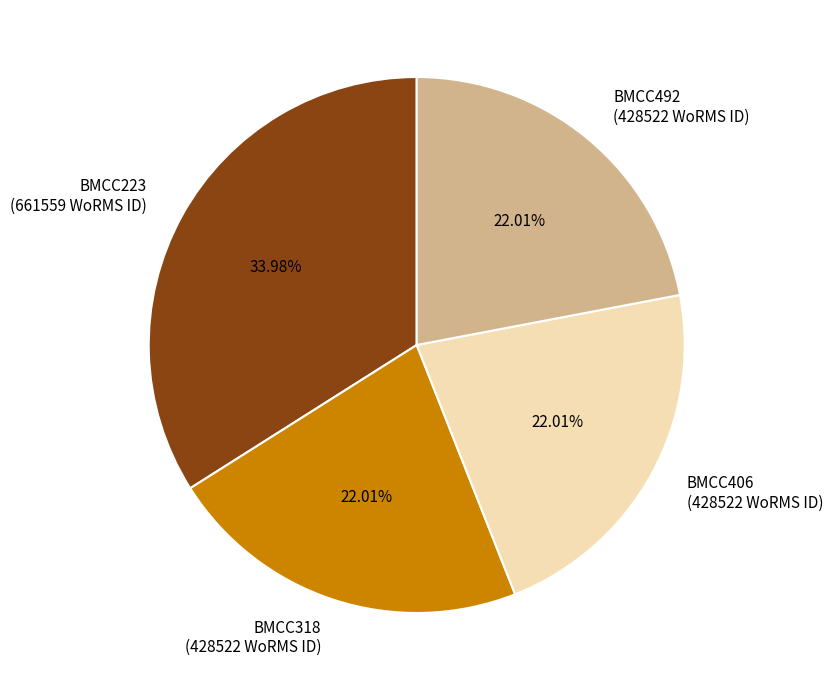

To the nearest percent, what is the difference between the largest and smallest slice percentages?

12%